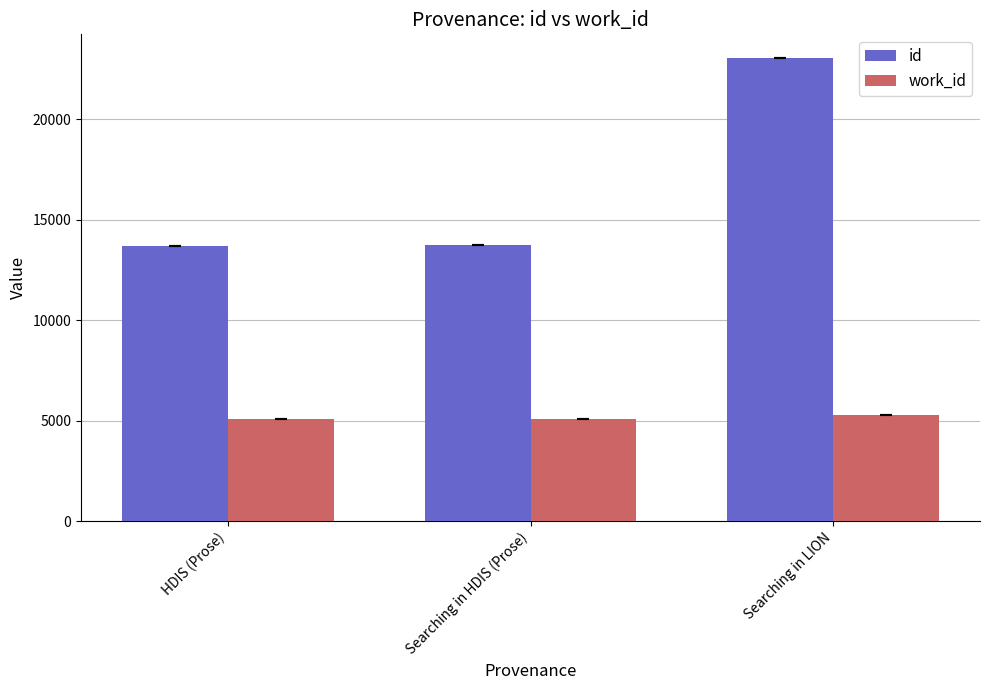

What position from the right is Searching in HDIS (Prose)?

2